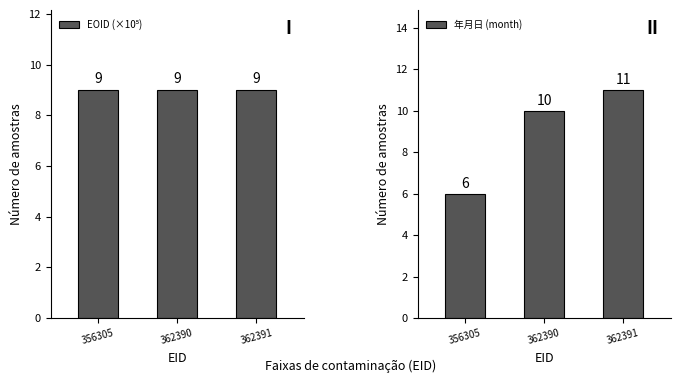

What is the difference between the 年月日 (month) values at 362390 and 362391?

1